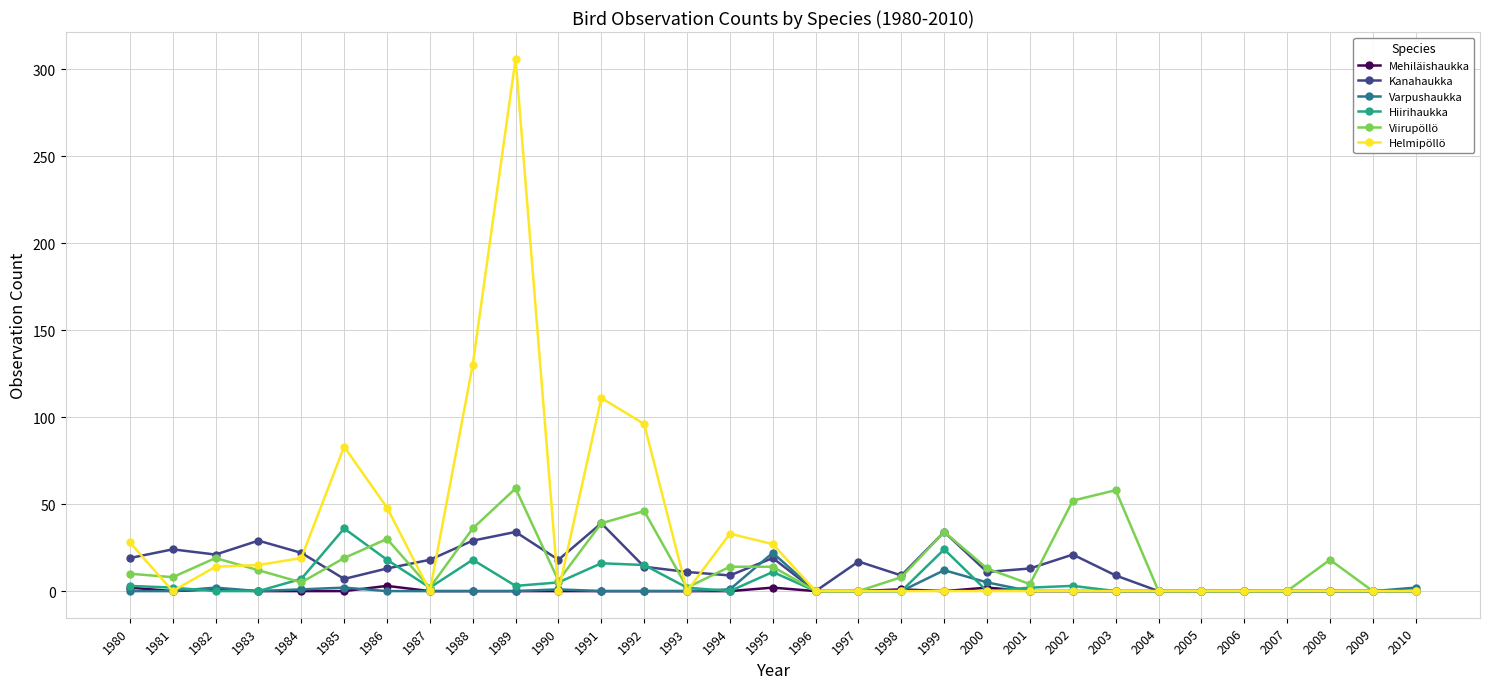

In Hiirihaukka, how many points are higher than both neighbors (excluding endpoints)?

6